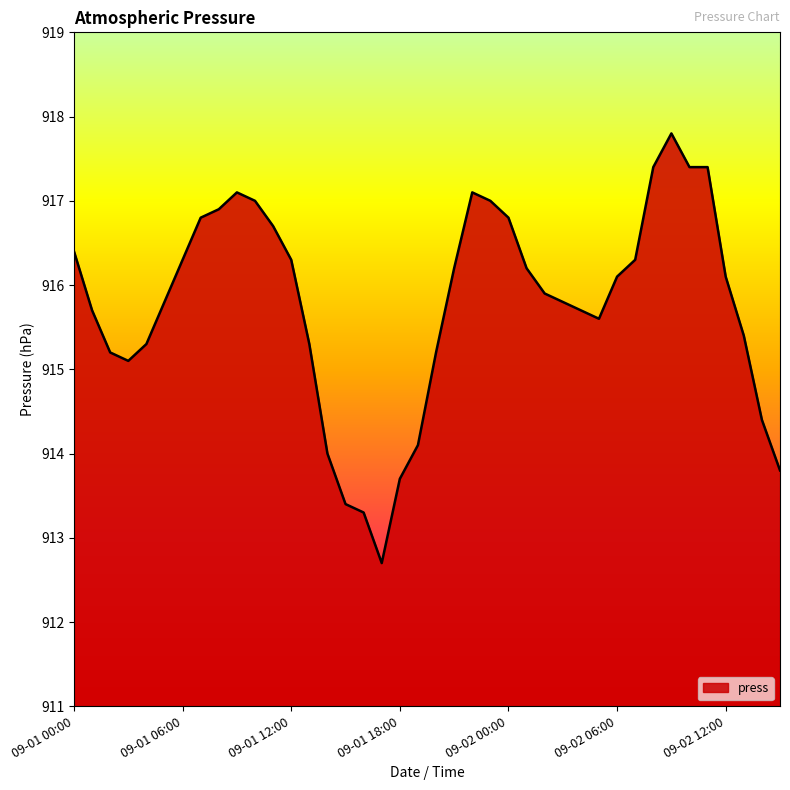

What is the difference between the maximum and minimum values?

5.1